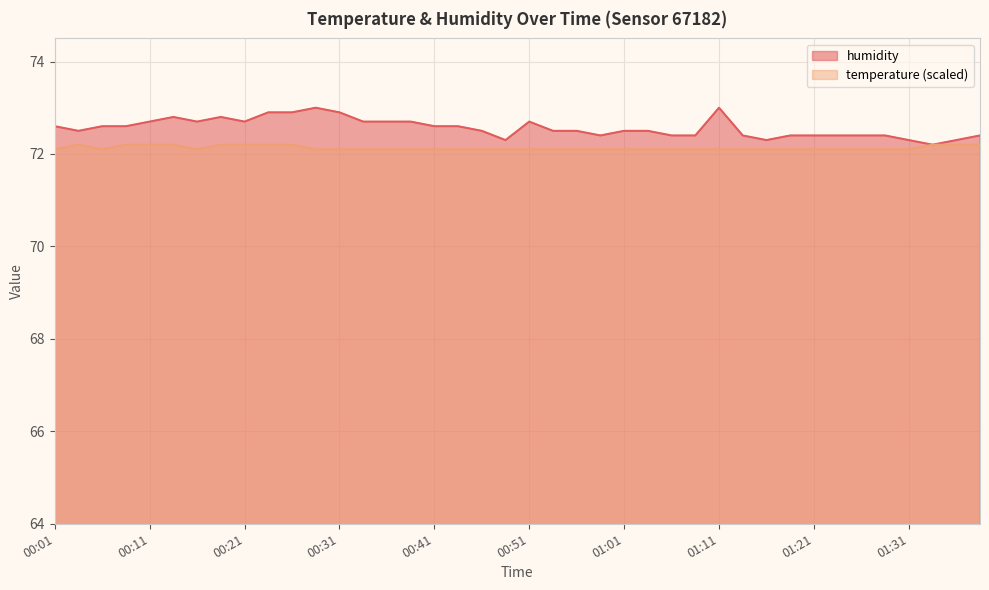

What are all the series names shown in the legend?

humidity, temperature (scaled)